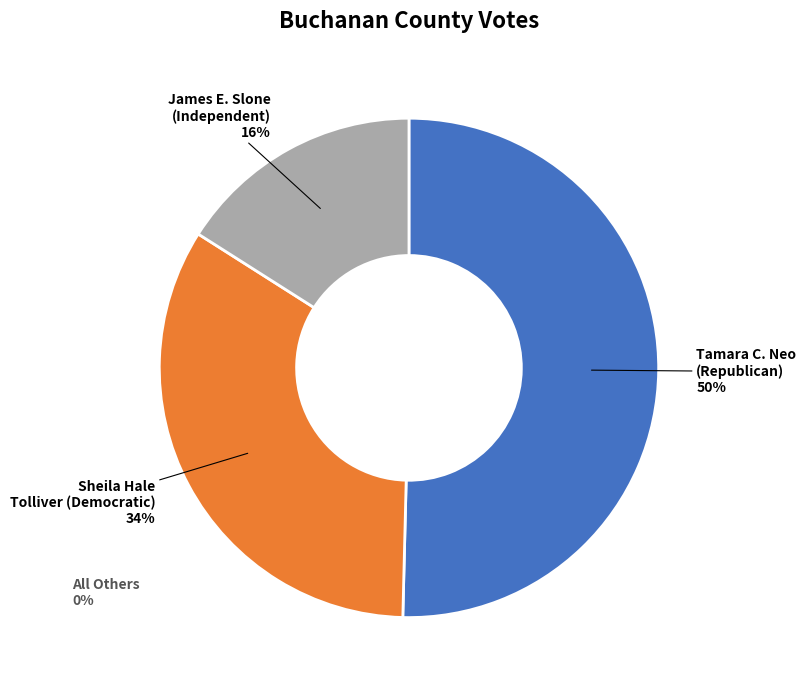

Rank the categories by value from highest to lowest.

Tamara C. Neo (Republican), Sheila Hale Tolliver (Democratic), James E. Slone (Independent), All Others